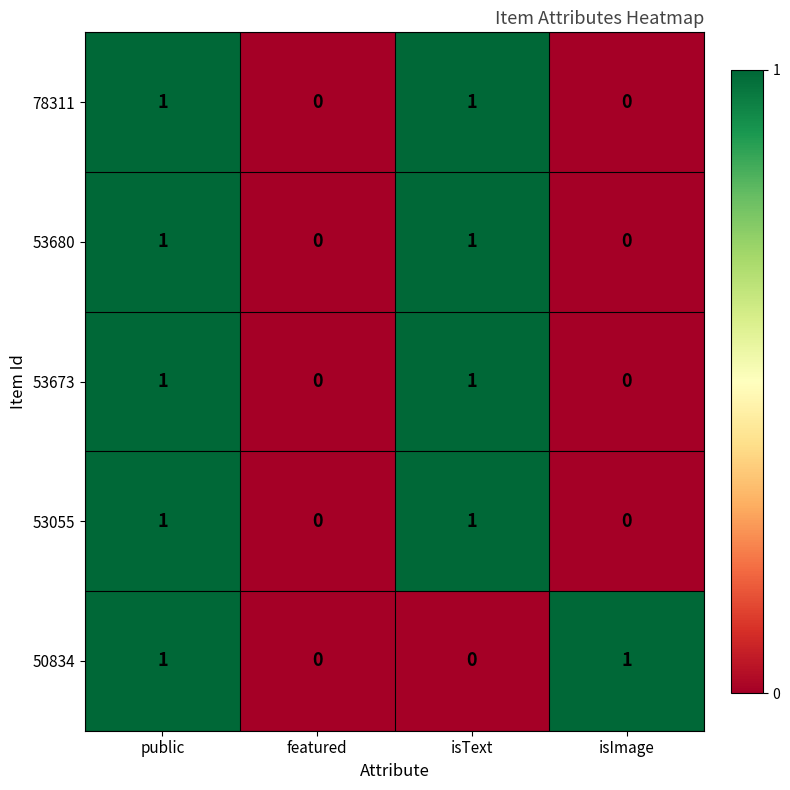

How many 53673 values are between 0 and 1?

4